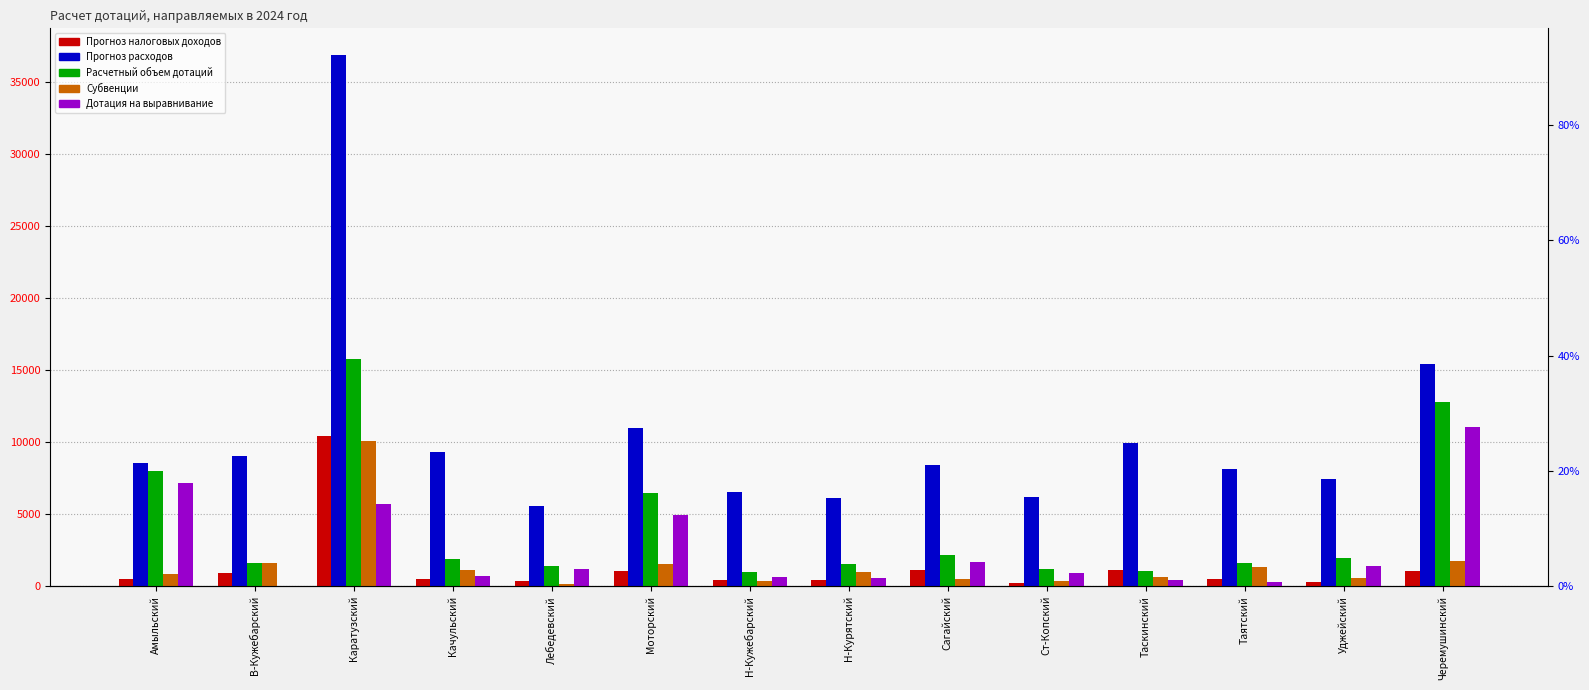

Where is Субвенции nearest to the value 5112?

Черемушинский